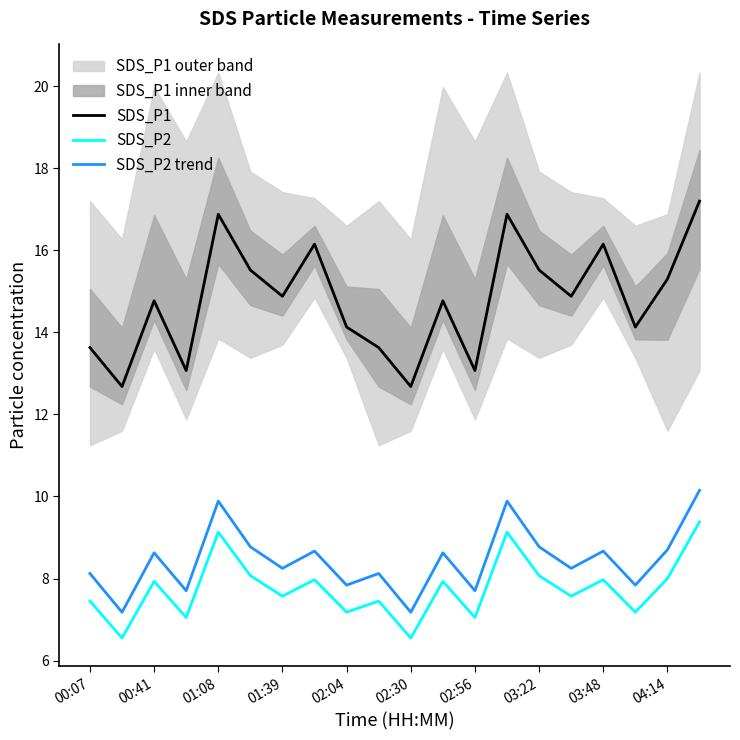

At which label does SDS_P2 trend first exceed 8?

00:07